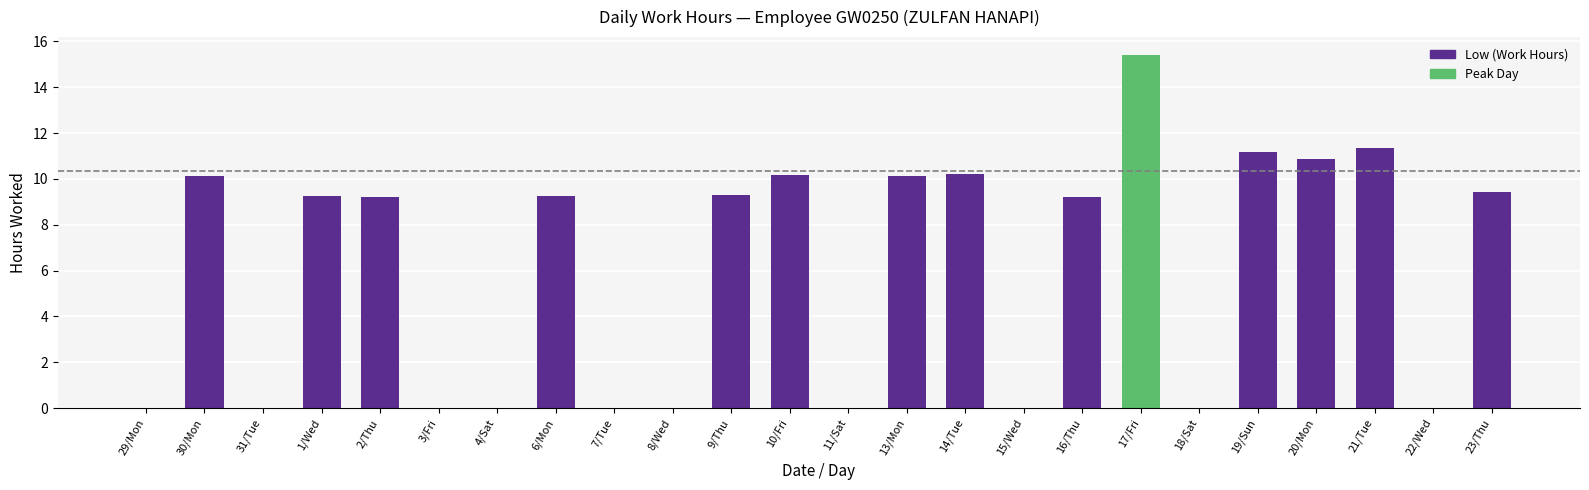

What is the sum of all values?

145.1